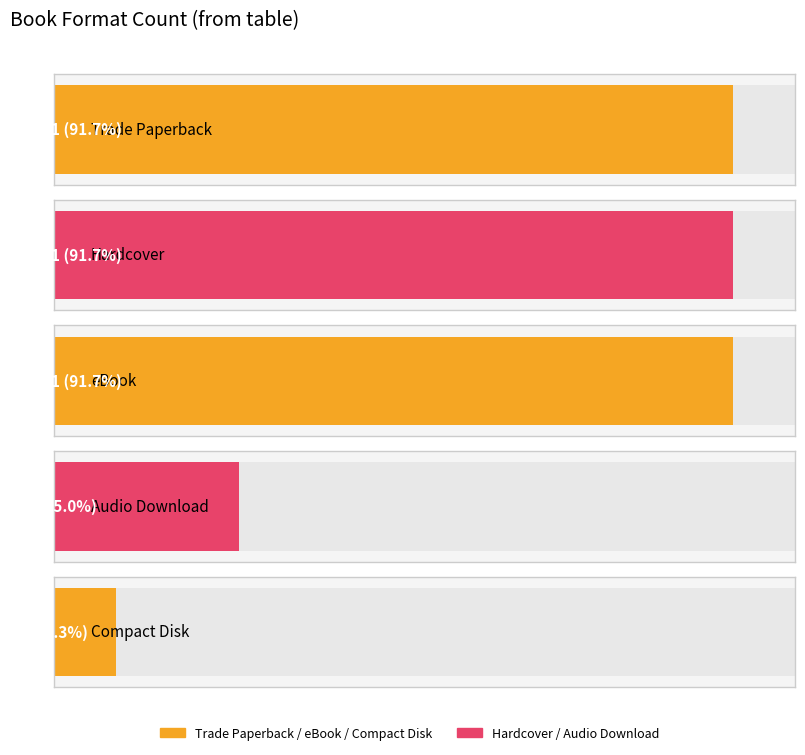

What is the sum of all values?

37